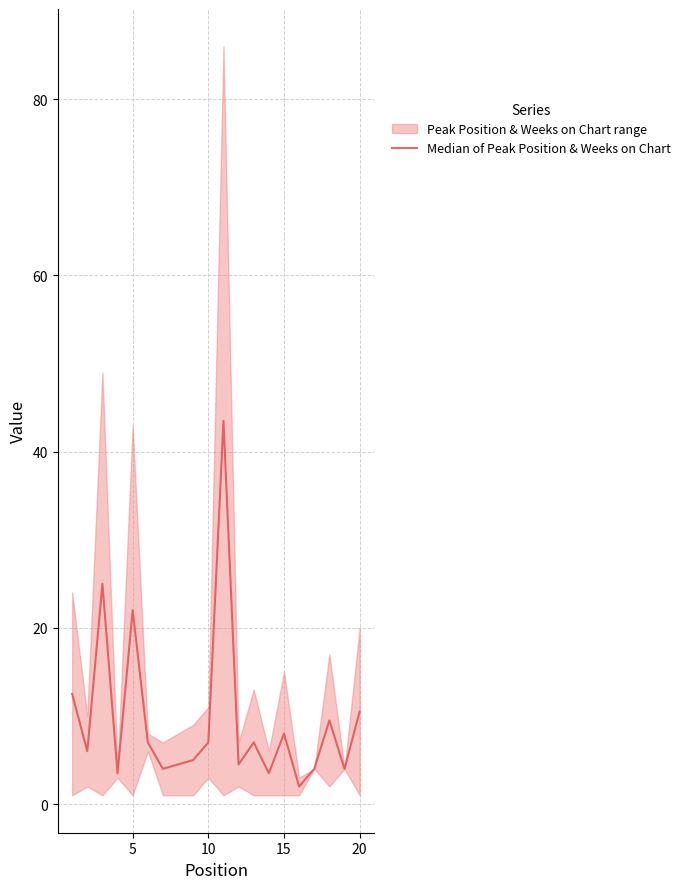

At which label is the value closest to 22?

5